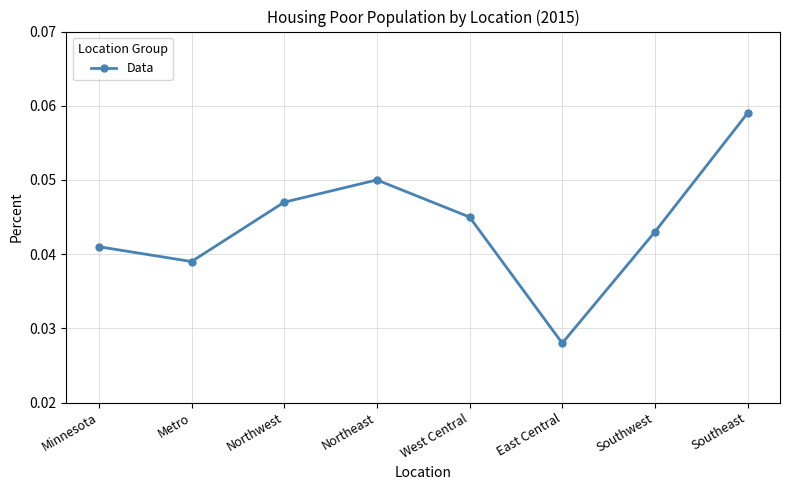

How many lines are shown in the chart?

1